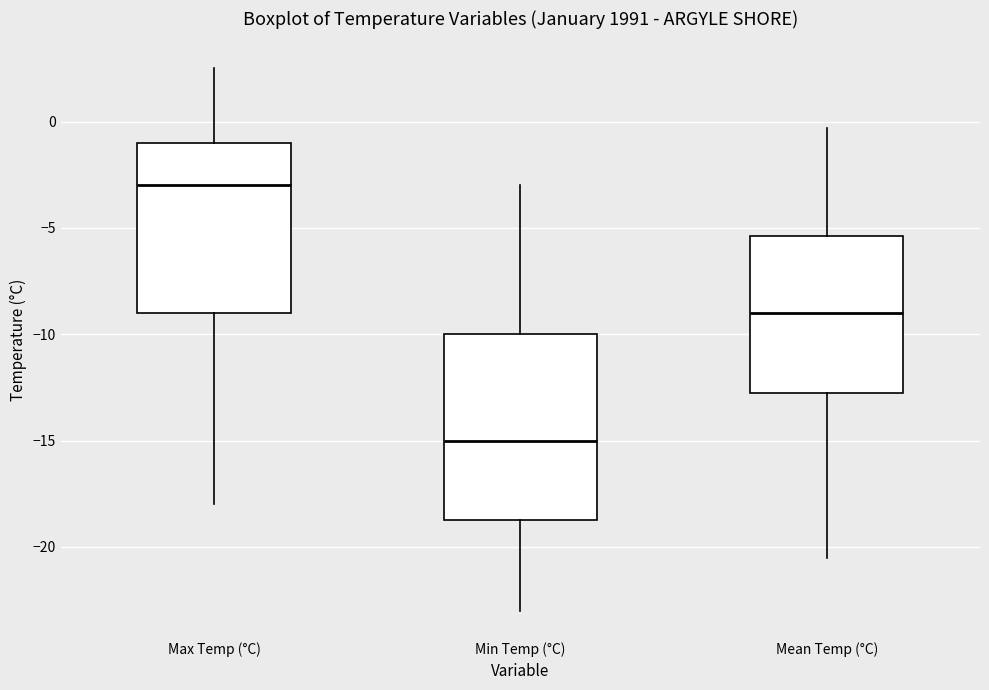

Where does the upper whisker of the box for Mean Temp (°C) end on the y-axis? The values are not printed on the chart, so give them approximately, as read against the axis.

-0.5